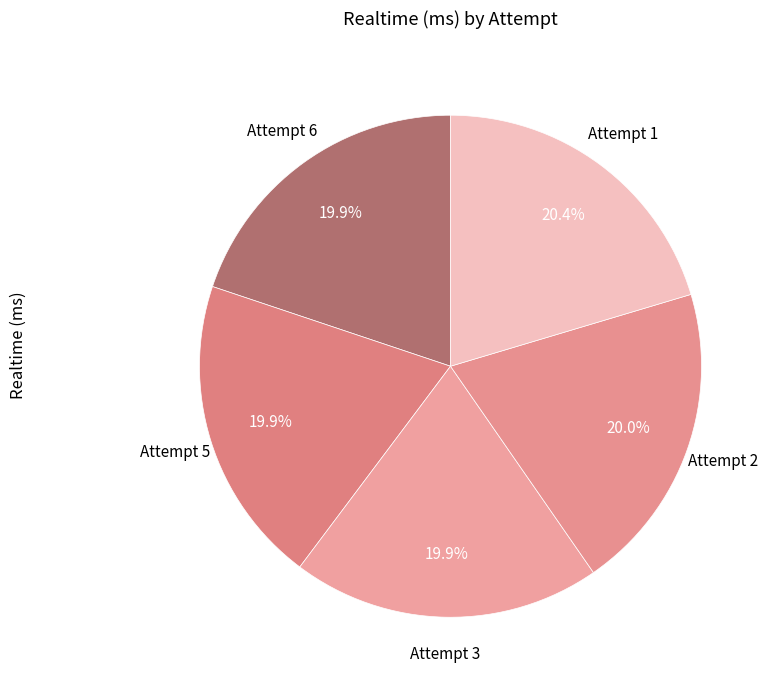

Count the number of slices in the pie.

5